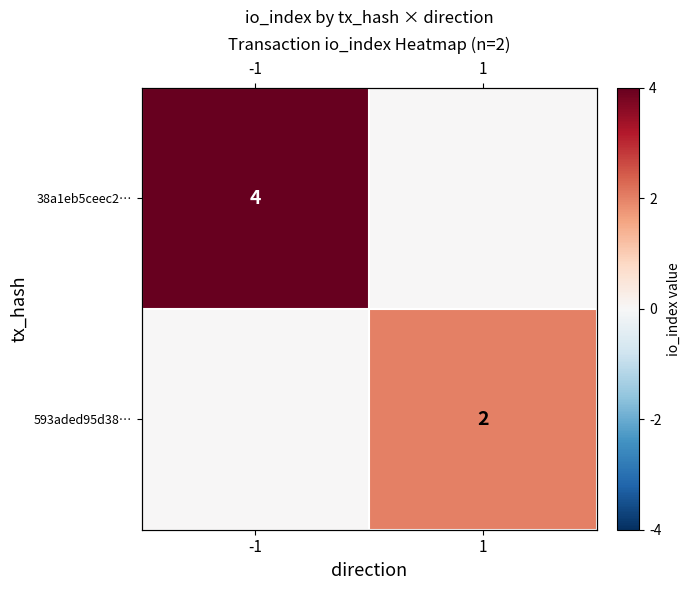

At which label is 593aded95d38… closest to 1?

-1